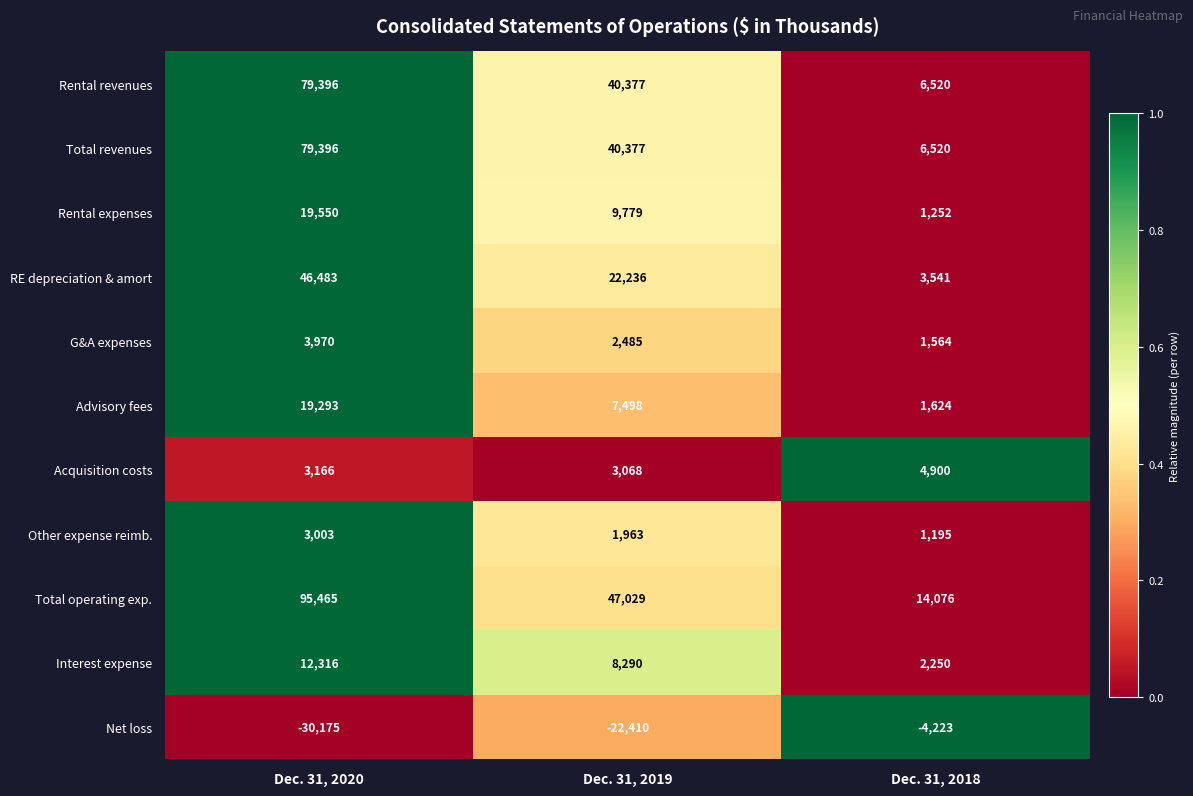

What is the total value across all series at Dec. 31, 2020?

331863